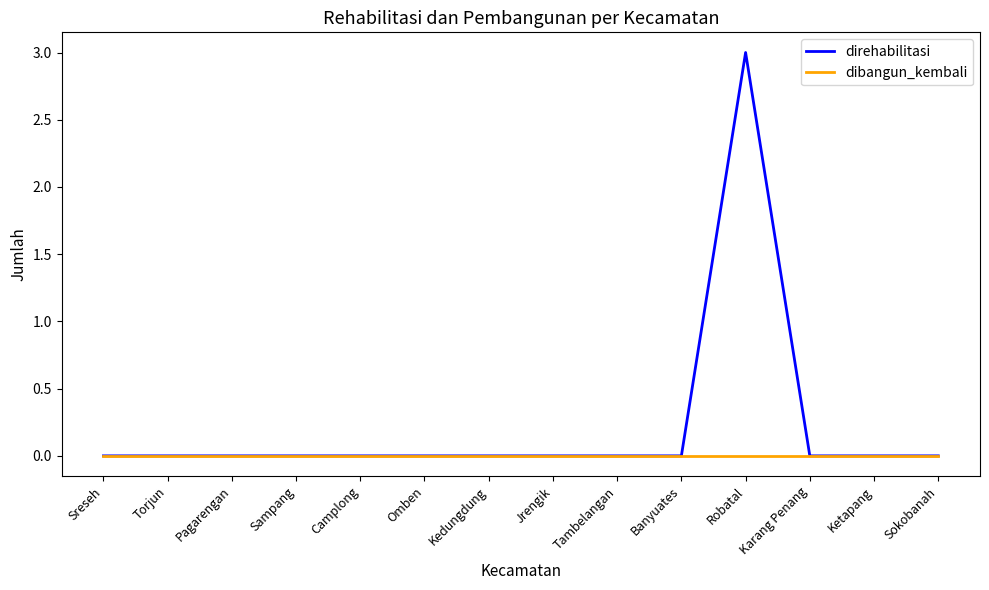

Rank the series by their maximum value, from highest to lowest.

direhabilitasi, dibangun_kembali